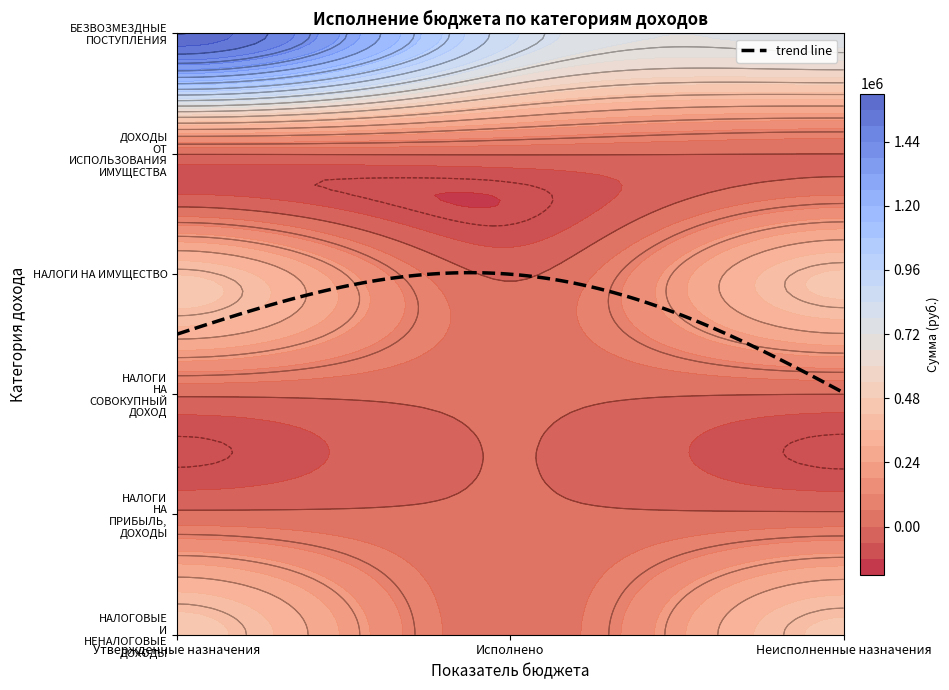

How many data points in НАЛОГИ НА СОВОКУПНЫЙ ДОХОД are less than 10162?

1